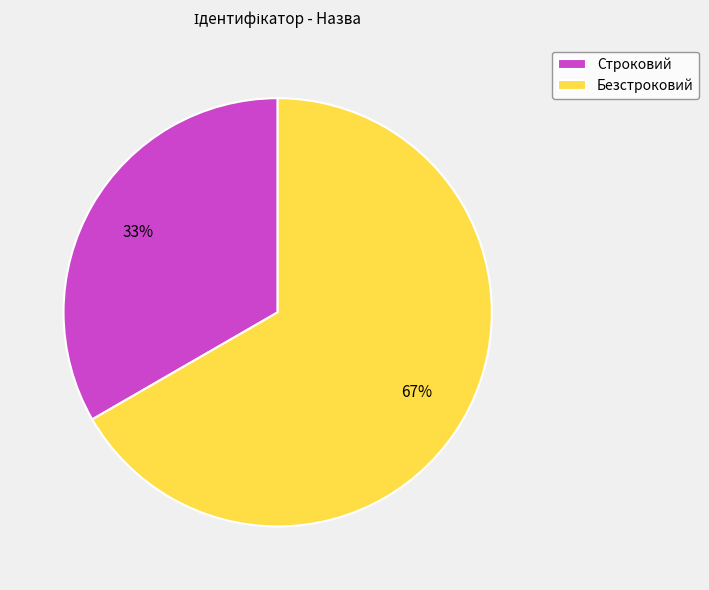

How many slices are in this pie chart?

2